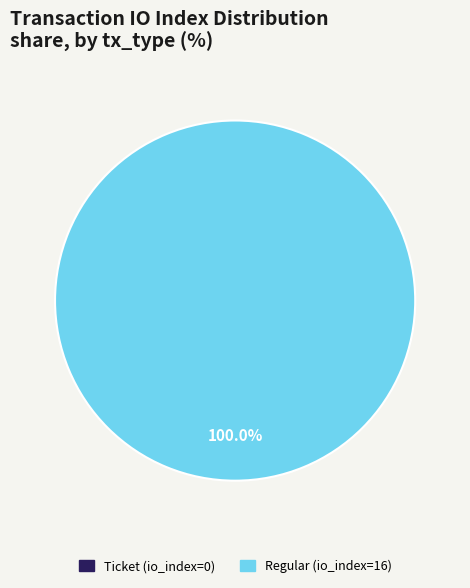

How many segments does this pie chart have?

2